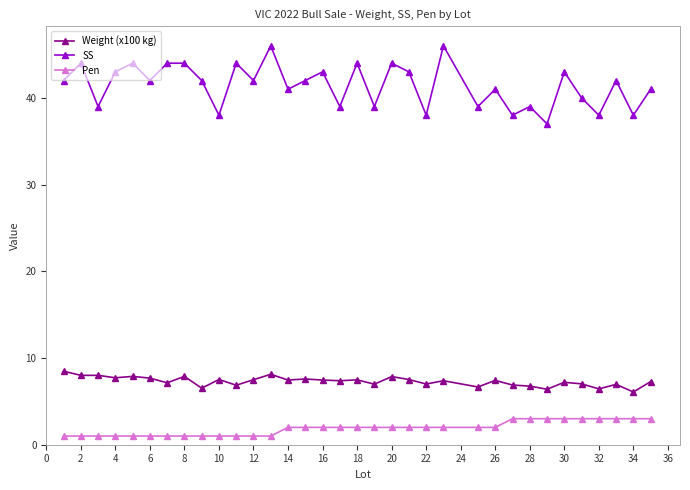

True or false: SS has more than 1 points higher than both neighbors.

True